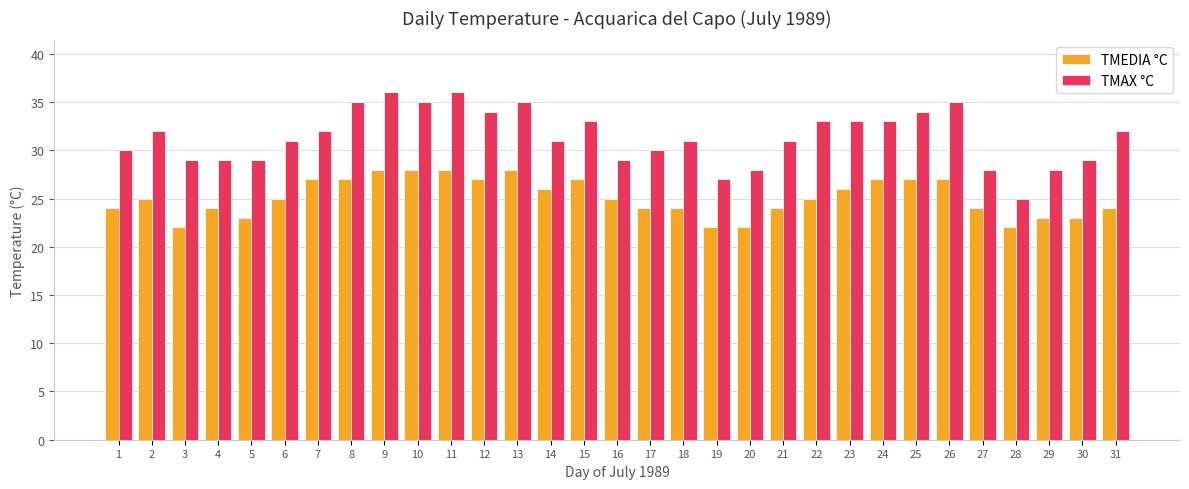

What is the lowest value of the TMAX °C series?

25